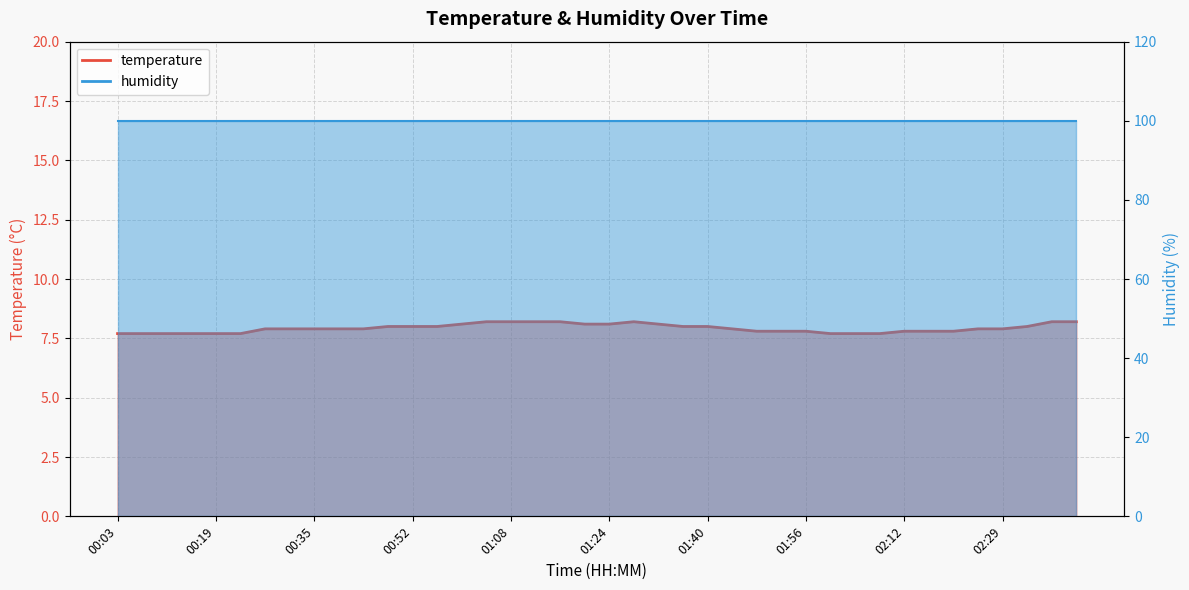

The chart shows a value of 8.2 at 01:12. True or false?

True